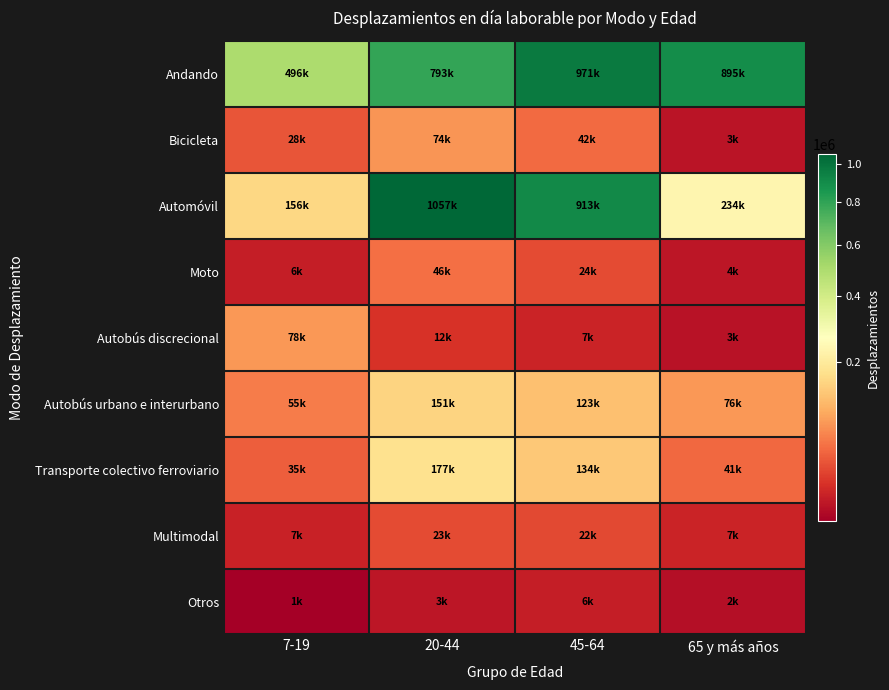

Which series has the largest total across all categories?

Andando